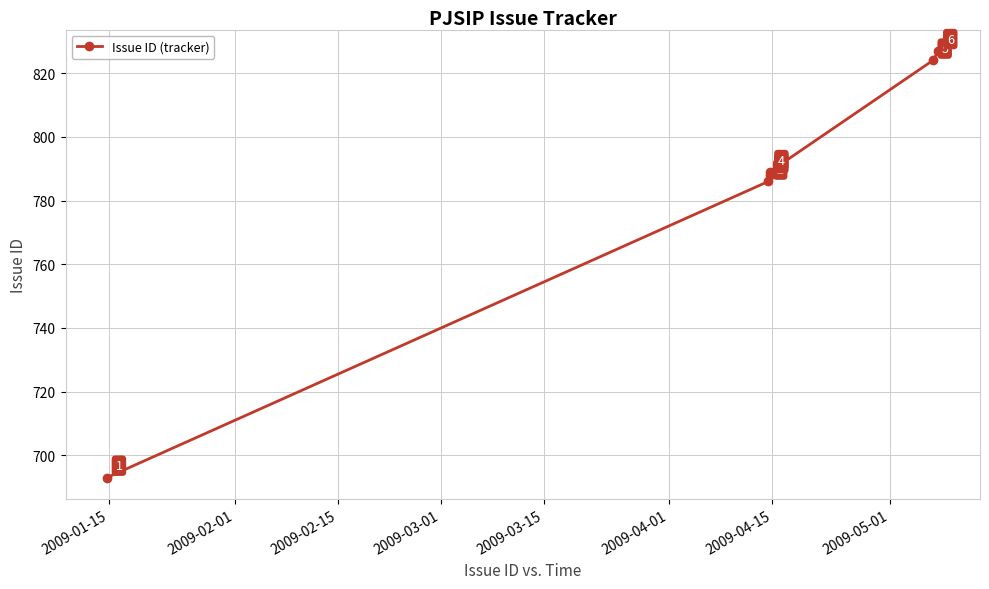

Reading left to right, list all the values displayed in this chart.

693	786	788	789	824	827